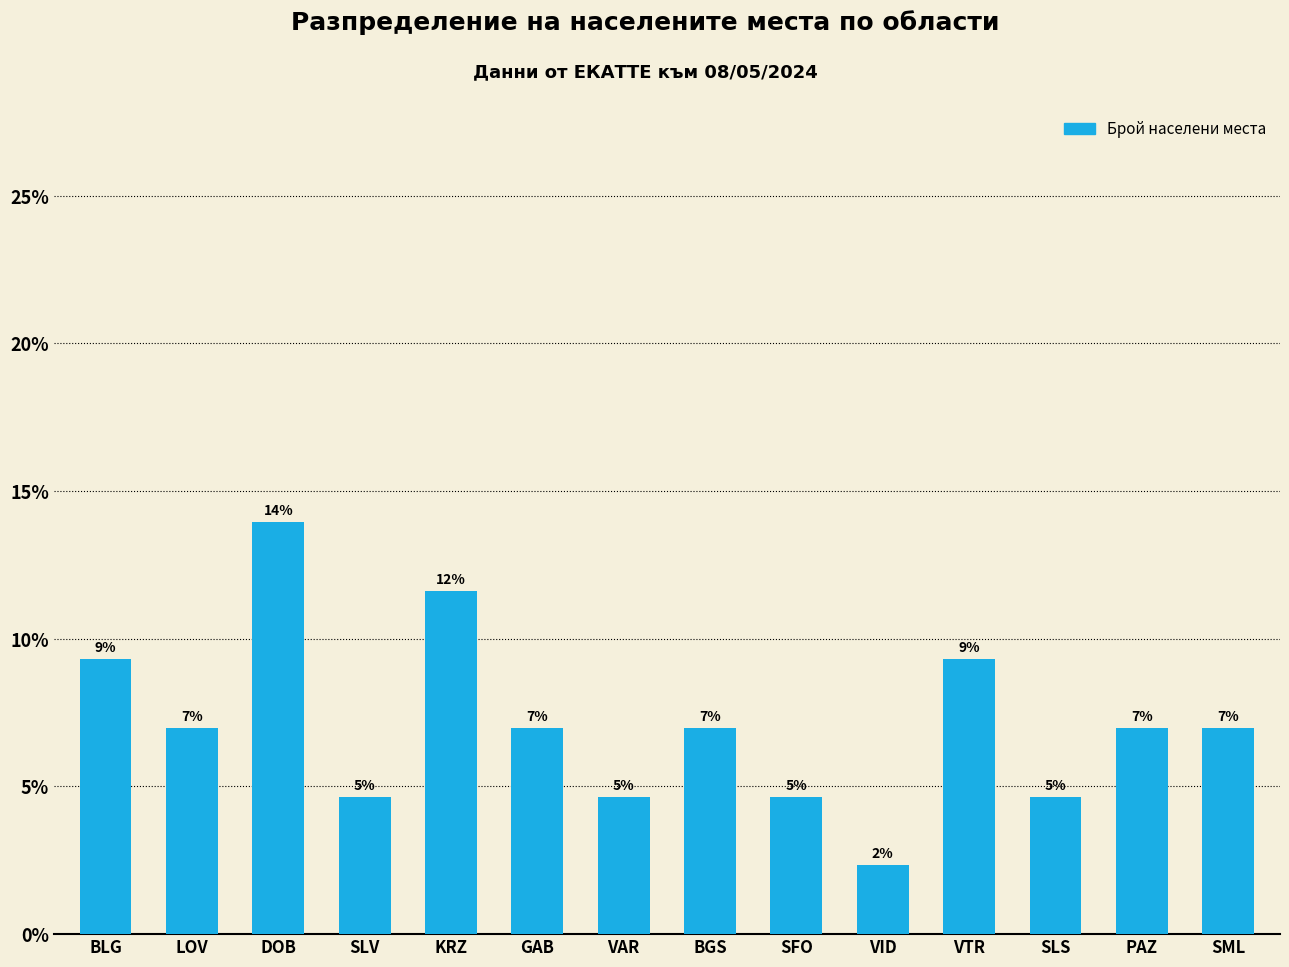

What is the sum of the values at GAB and BLG?

16.3